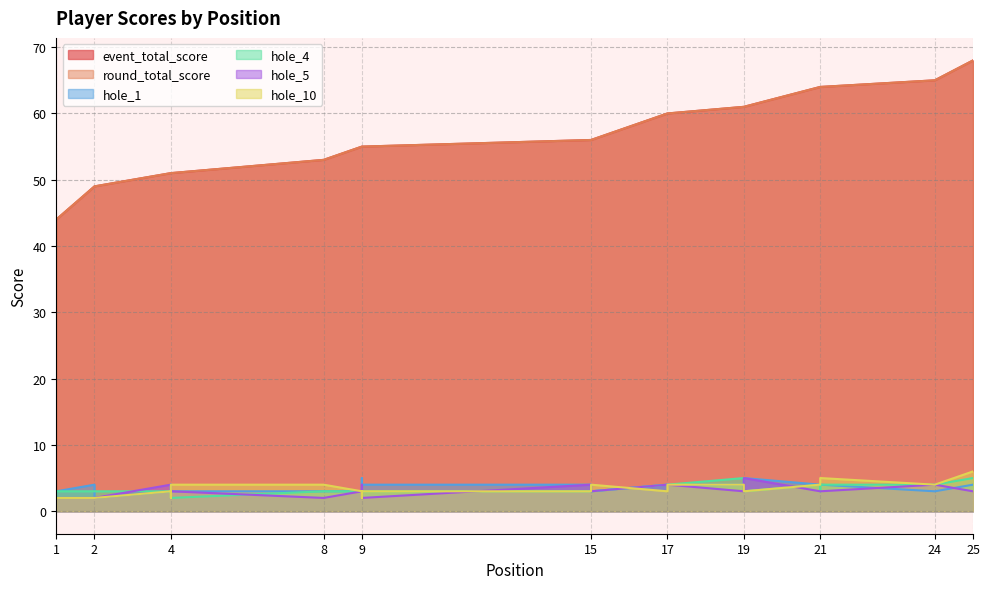

True or false: hole_4 and round_total_score intersect in this chart.

False